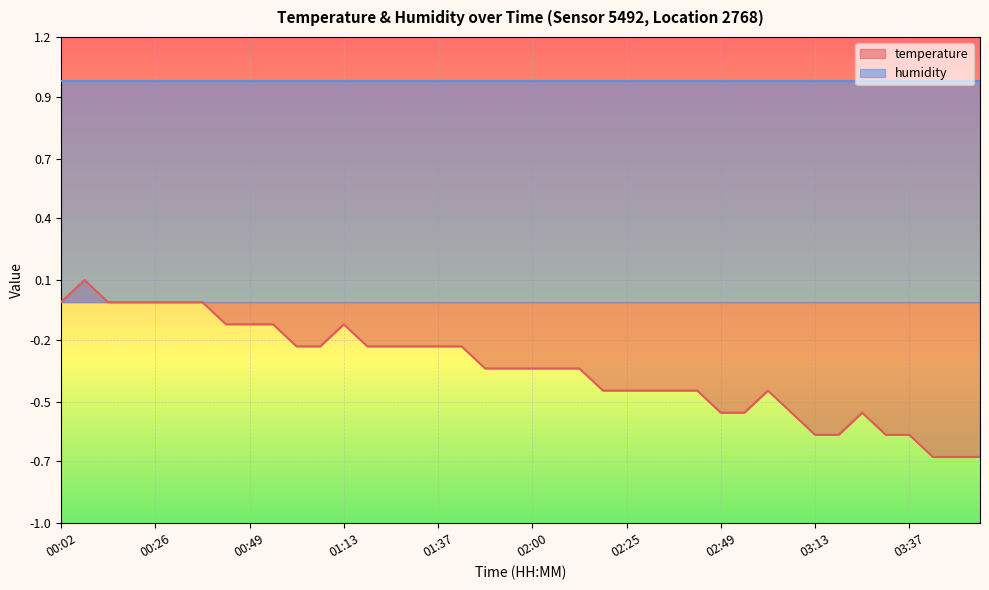

At which category does the chart reach its peak across all series?

00:08